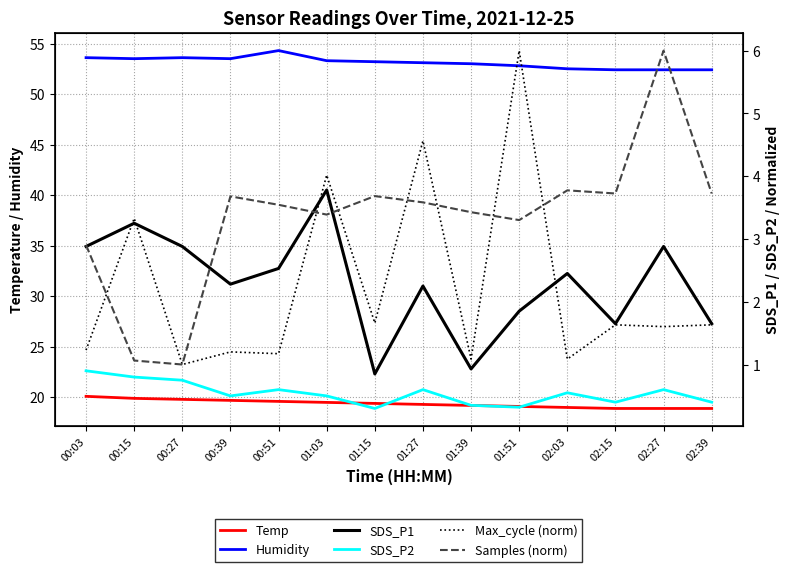

Where does the Samples (norm) series first go above 3?

00:39